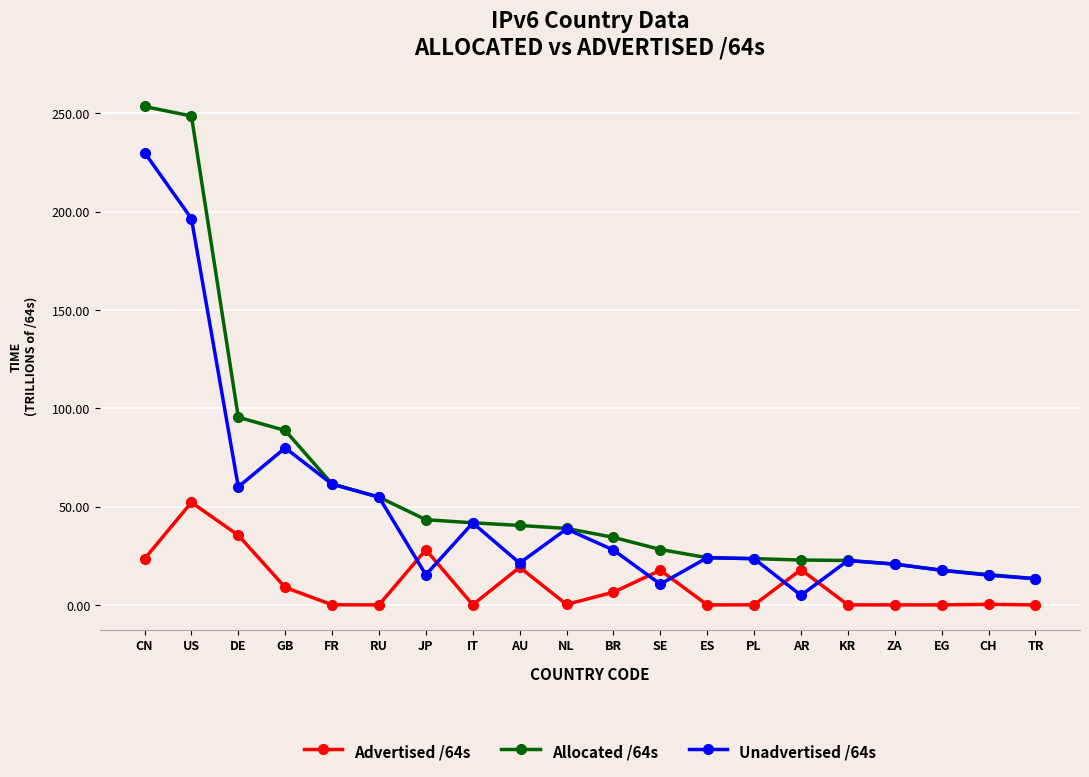

Which series has the largest range (max minus min)?

Allocated /64s